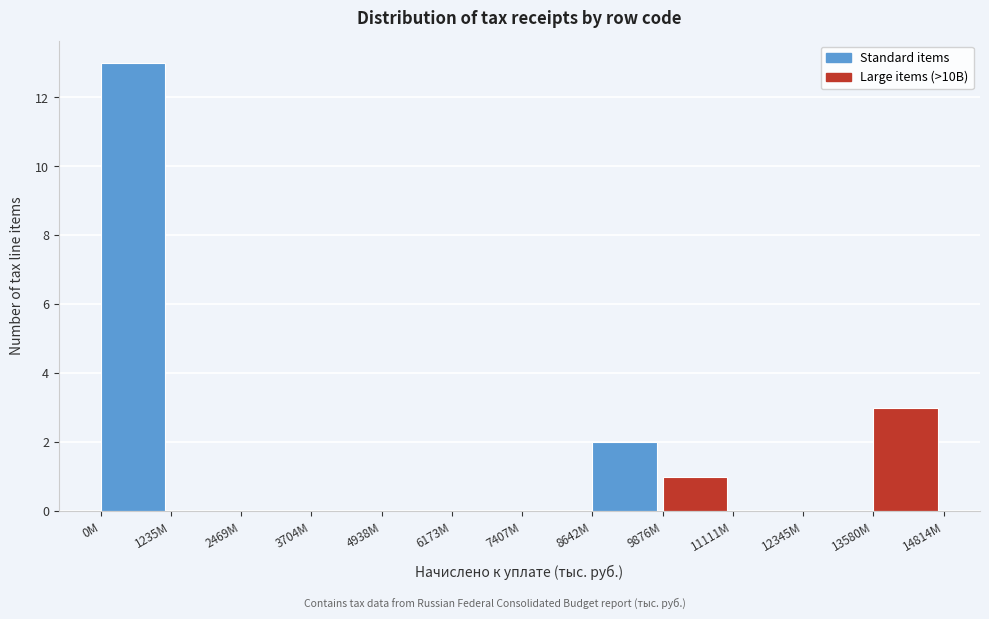

Reading left to right, extract all data points from this chart.

0M=13	1235M=0	2469M=0	3704M=0	4938M=0	6173M=0	7407M=0	8642M=2	9876M=1	11111M=0	12345M=0	13580M=3